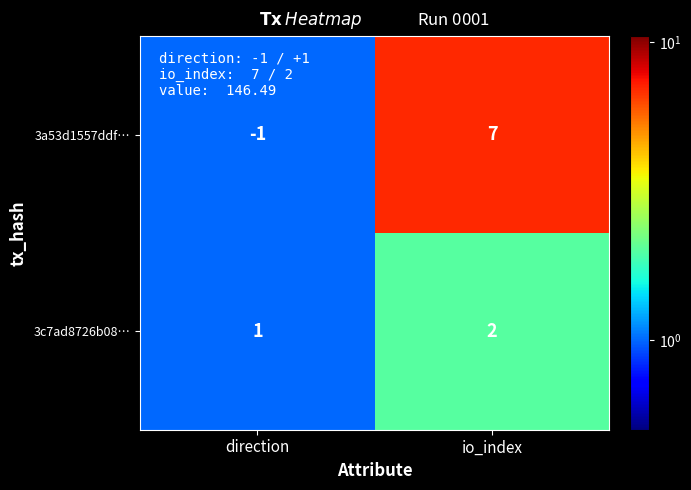

How many categories are shown in the chart?

2